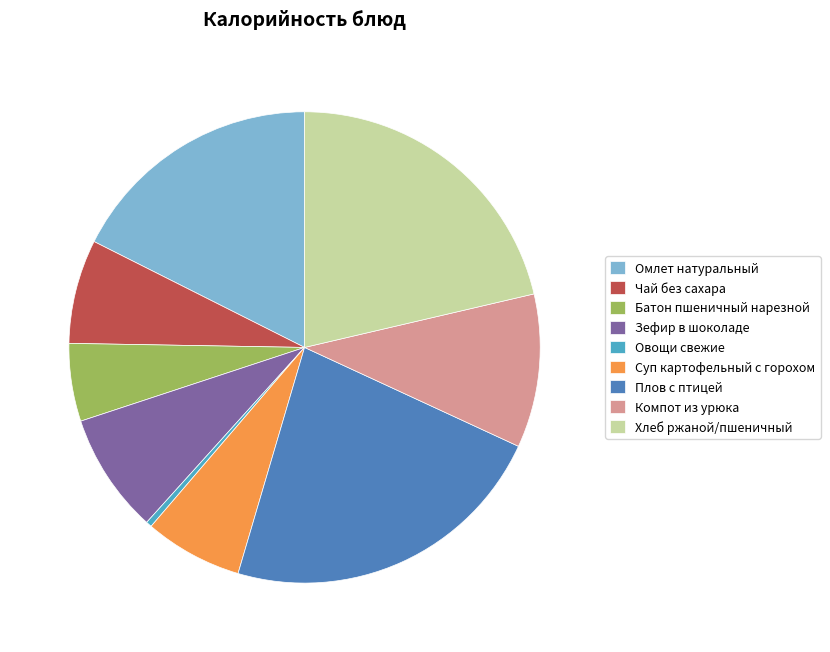

Do Батон пшеничный нарезной and Хлеб ржаной/пшеничный together represent more than half of the pie?

No